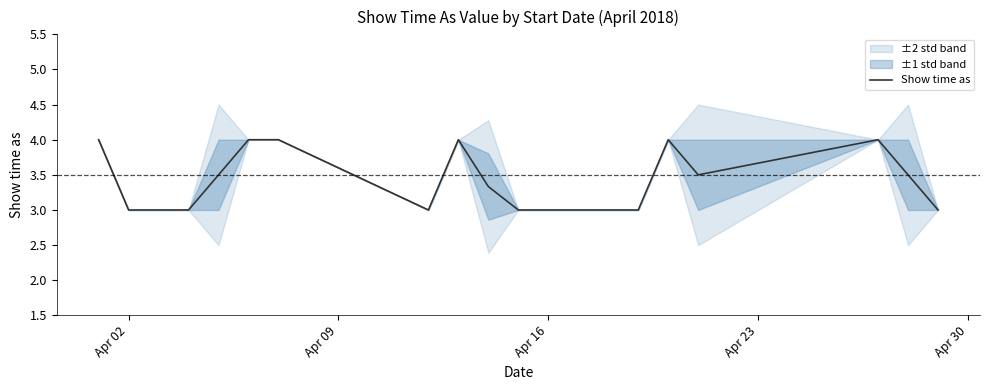

The Show time as series shows 2.0 at Apr 16. True or false?

False